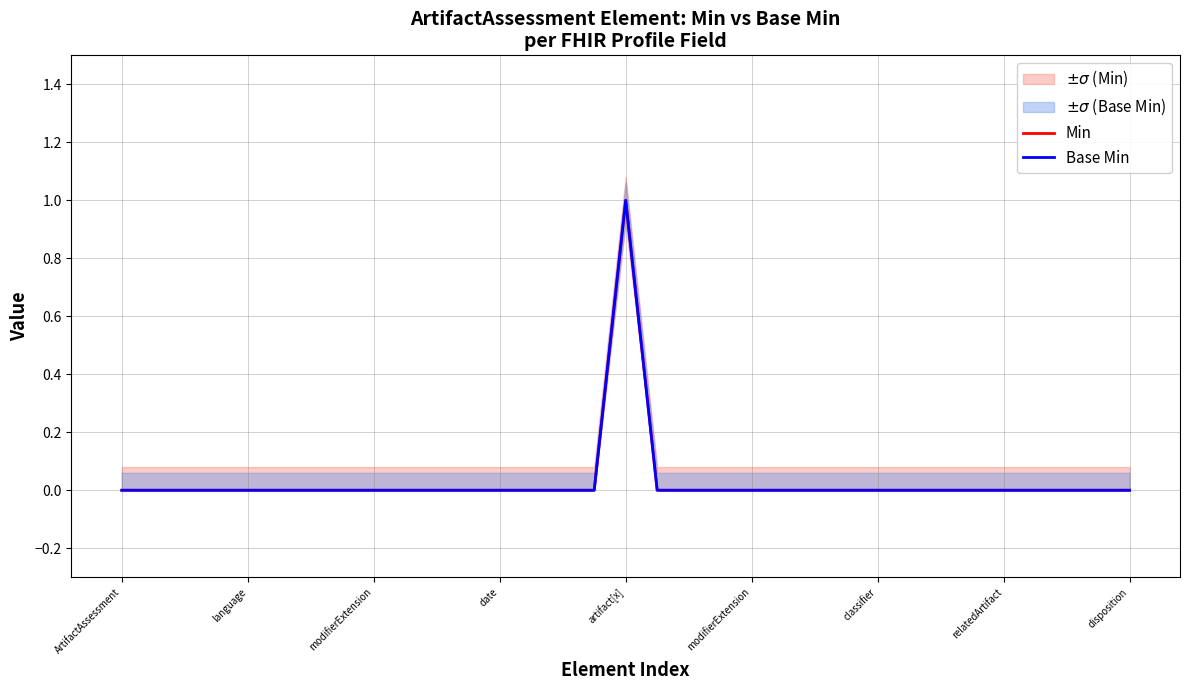

Where is Base Min nearest to the value 0?

ArtifactAssessment